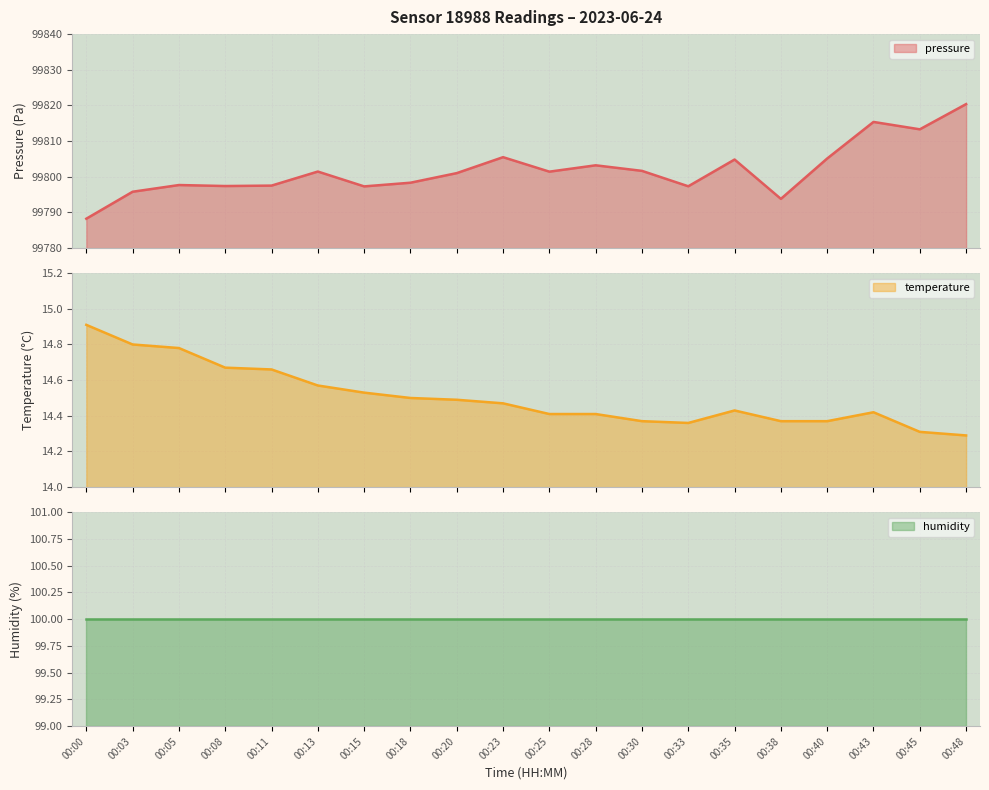

True or false: temperature has a value of 14.6 at 00:13.

True